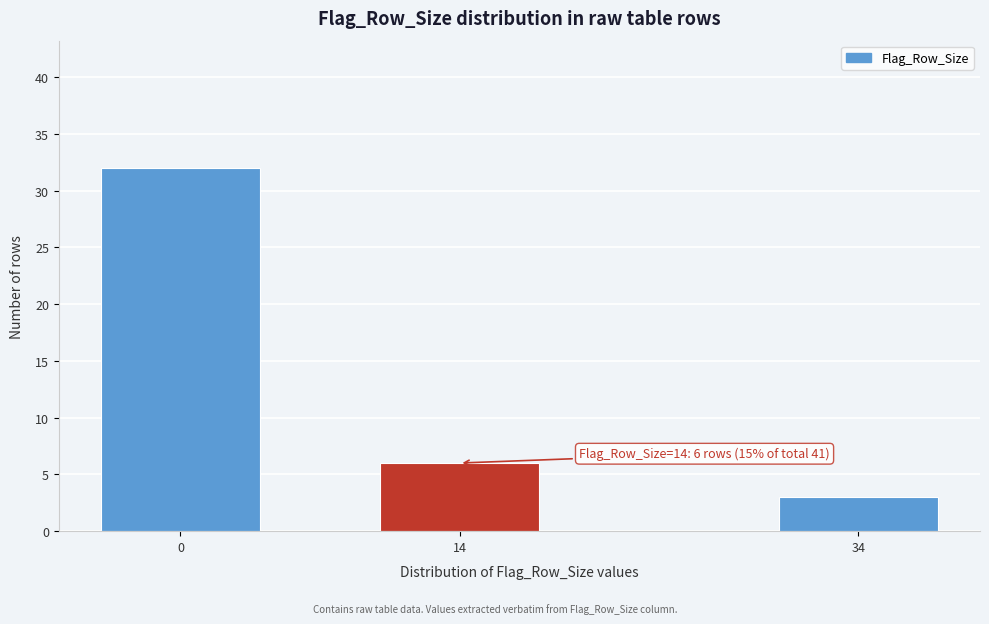

Reading left to right, what are all the values shown in this chart?

32	6	3